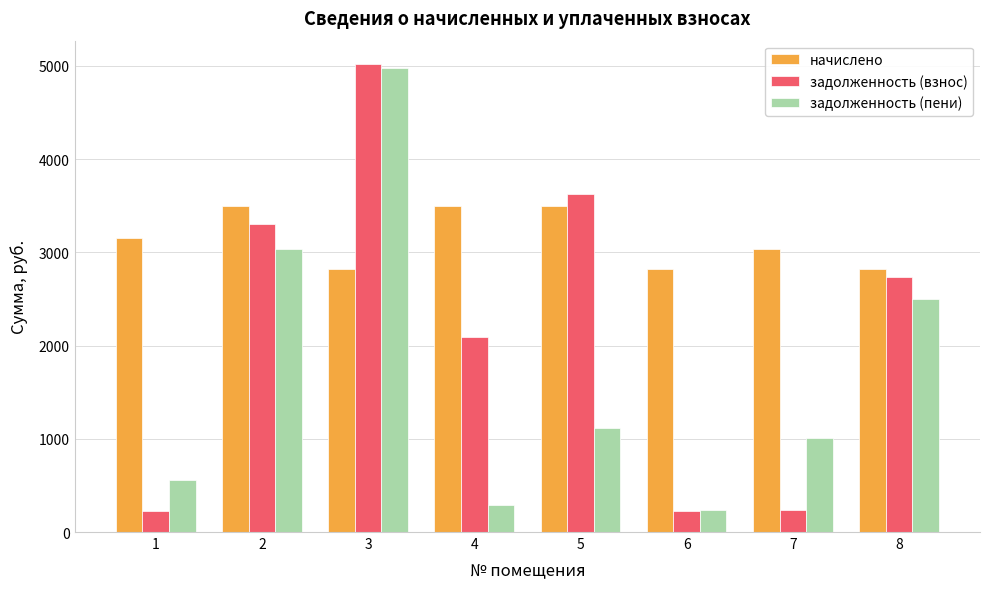

What are all the series names shown in the legend?

начислено, задолженность (взнос), задолженность (пени)